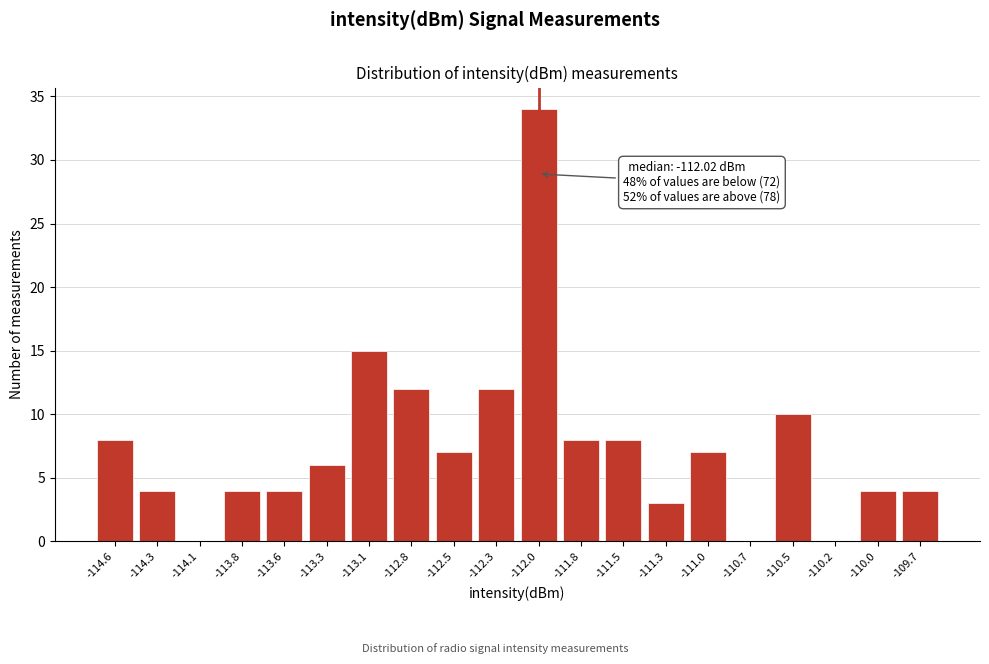

Reading left to right, transcribe all the data shown in this chart.

-114.6=8	-114.3=4	-114.1=0	-113.8=4	-113.6=4	-113.3=6	-113.1=15	-112.8=12	-112.5=7	-112.3=12	-112.0=34	-111.8=8	-111.5=8	-111.3=3	-111.0=7	-110.7=0	-110.5=10	-110.2=0	-110.0=4	-109.7=4